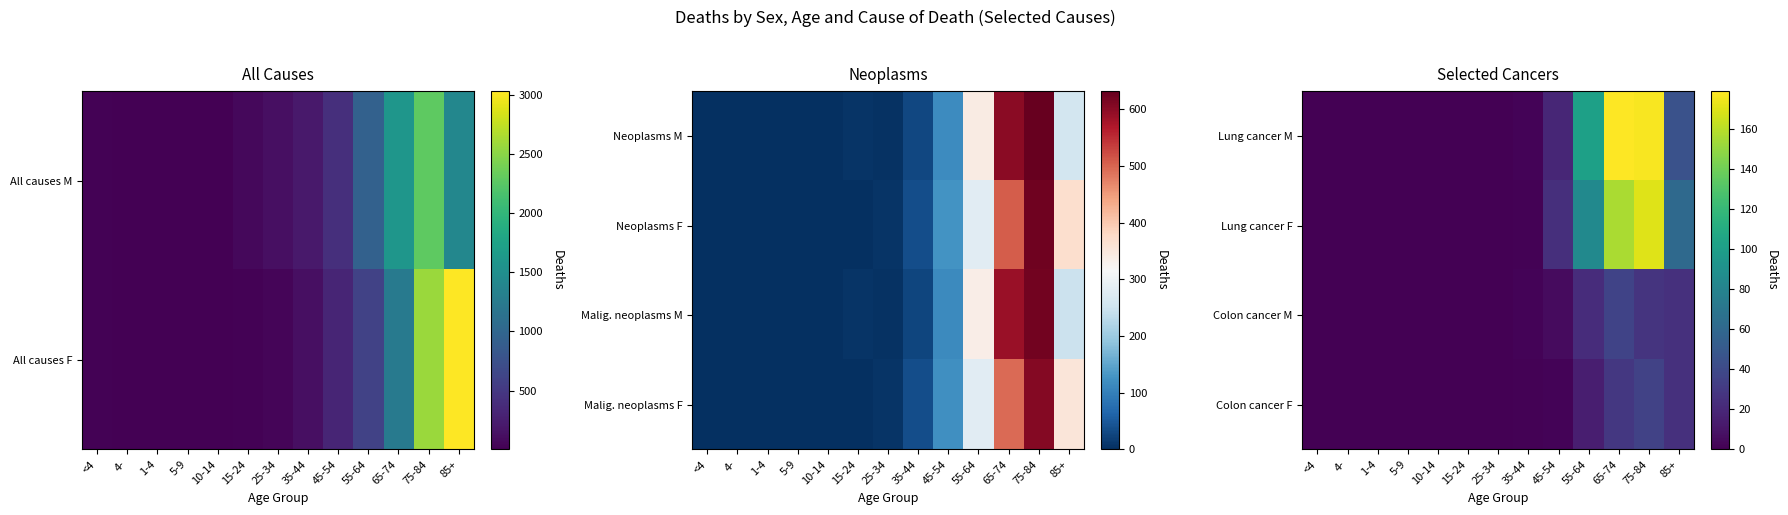

List the series in order of their peak value, lowest first.

Colon cancer F, Colon cancer M, Lung cancer F, Lung cancer M